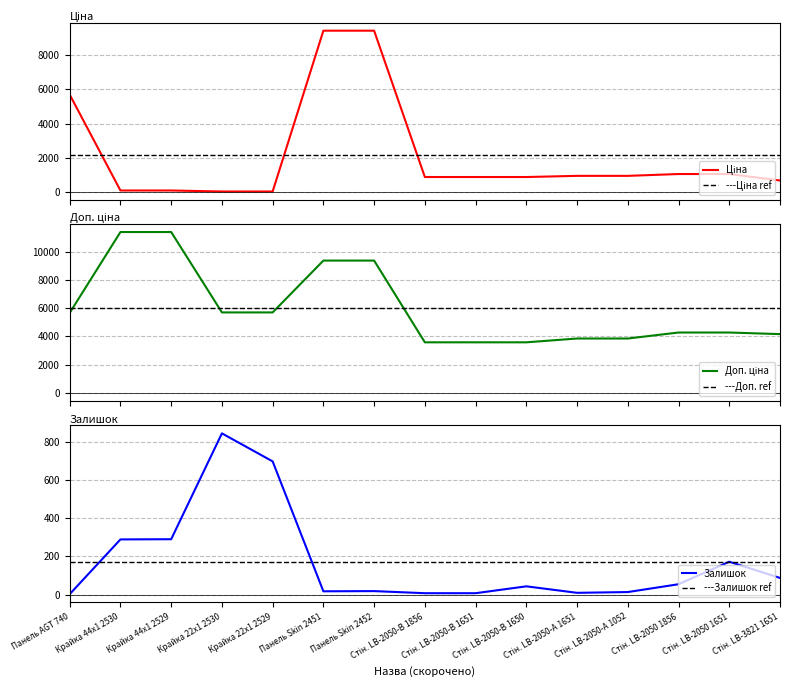

True or false: Залишок has more than 2 interior local peaks.

True